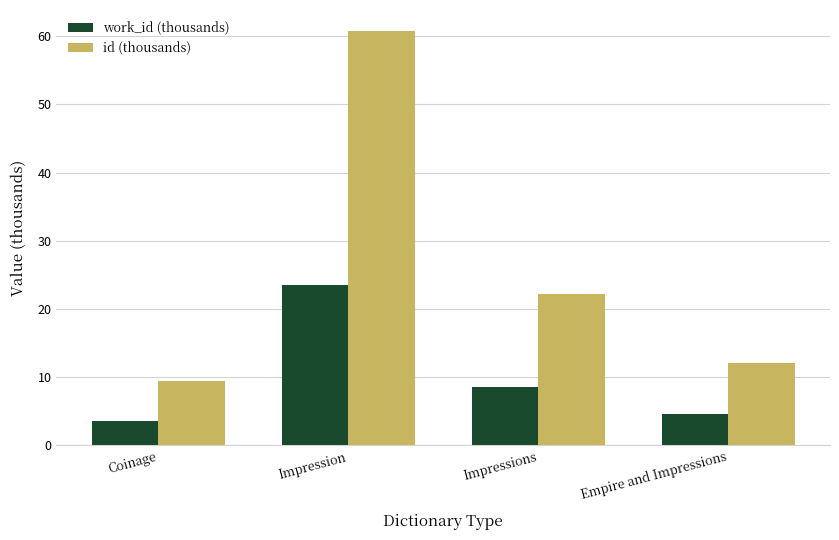

What is the greatest value displayed?

60.8